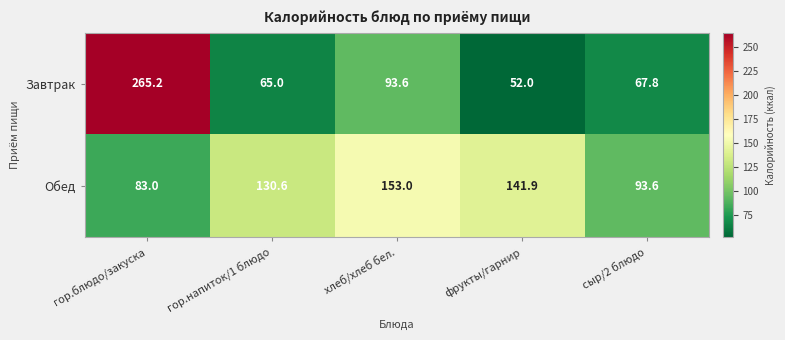

What is the sum of the Завтрак values at гор.блюдо/закуска and сыр/2 блюдо?

333.0